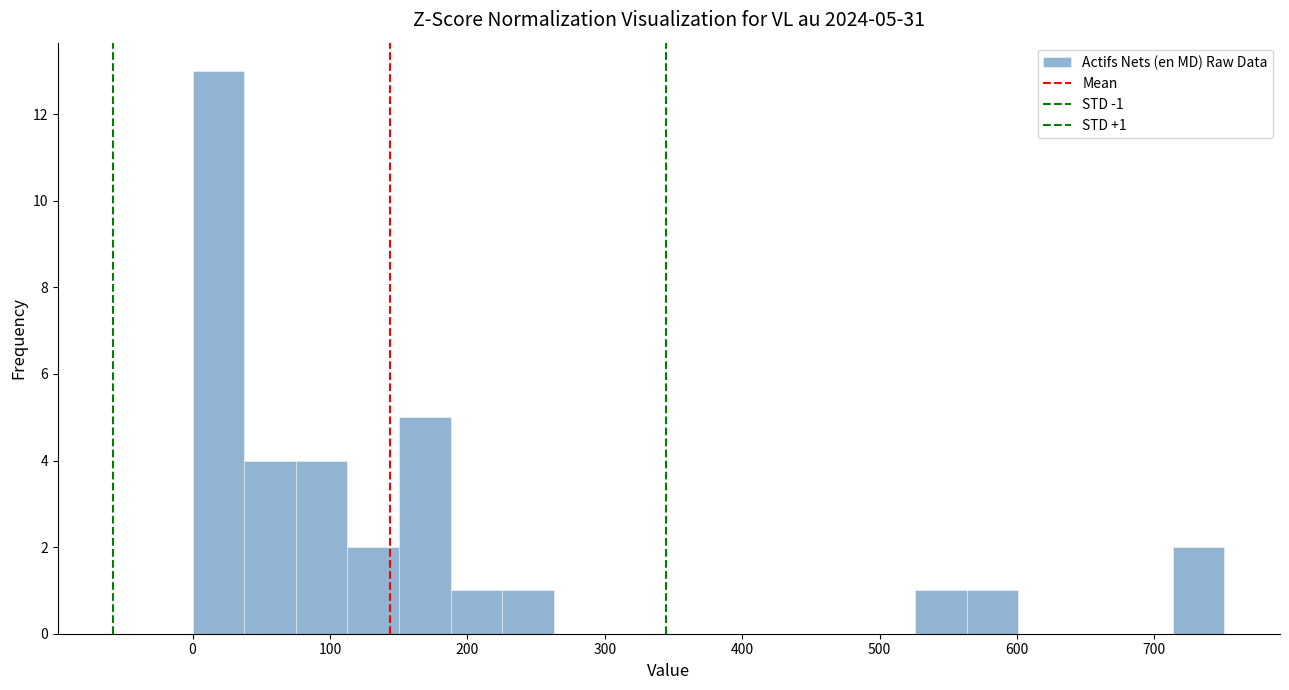

Around what value on the x-axis is the tallest bar? Give the approximate position of its centre, as read against the axis.

20